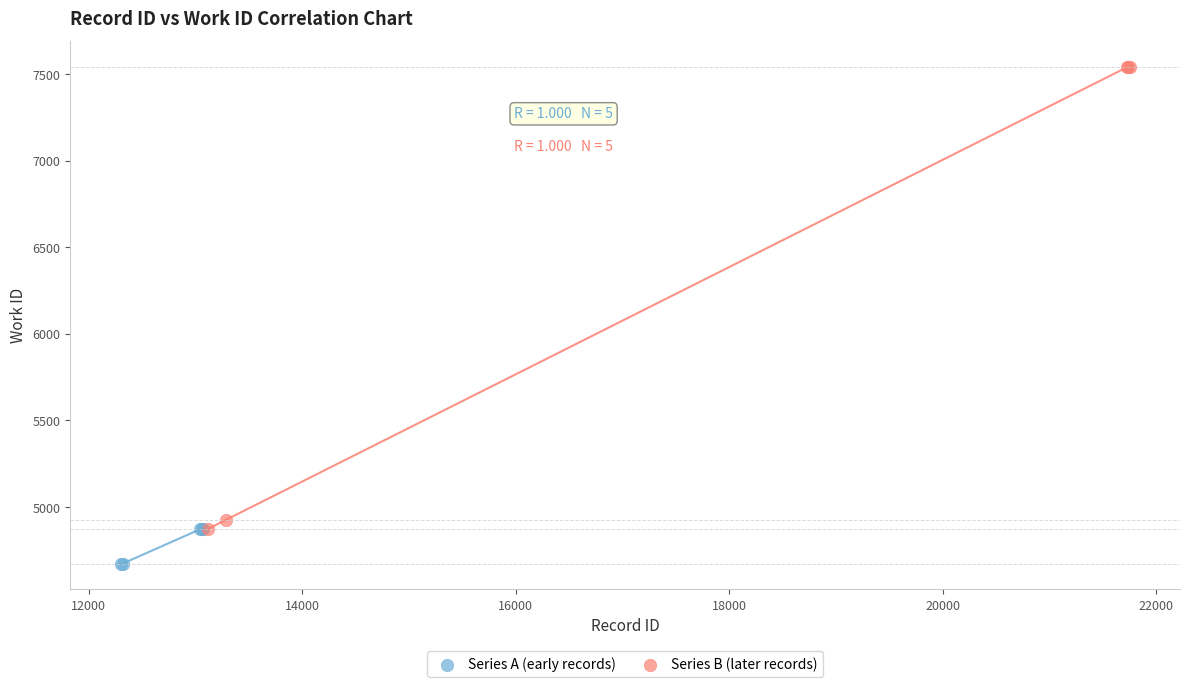

Which series has the largest Y range (max minus min)?

Series B (later records)